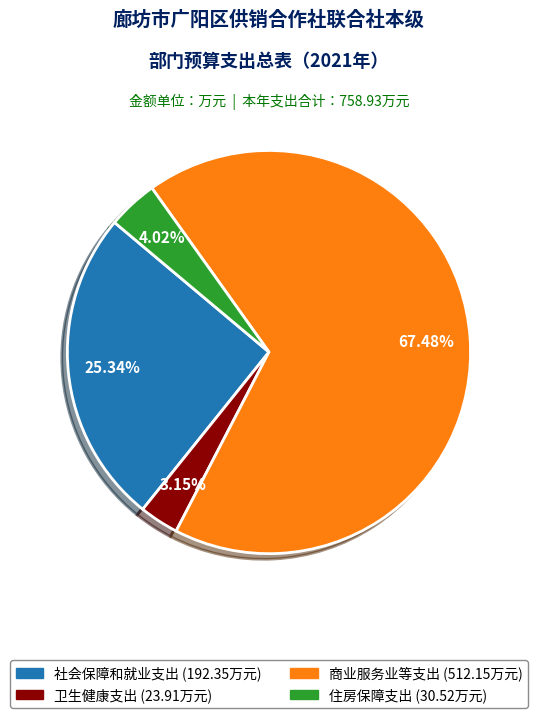

Rank the categories by value from lowest to highest.

卫生健康支出, 住房保障支出, 社会保障和就业支出, 商业服务业等支出